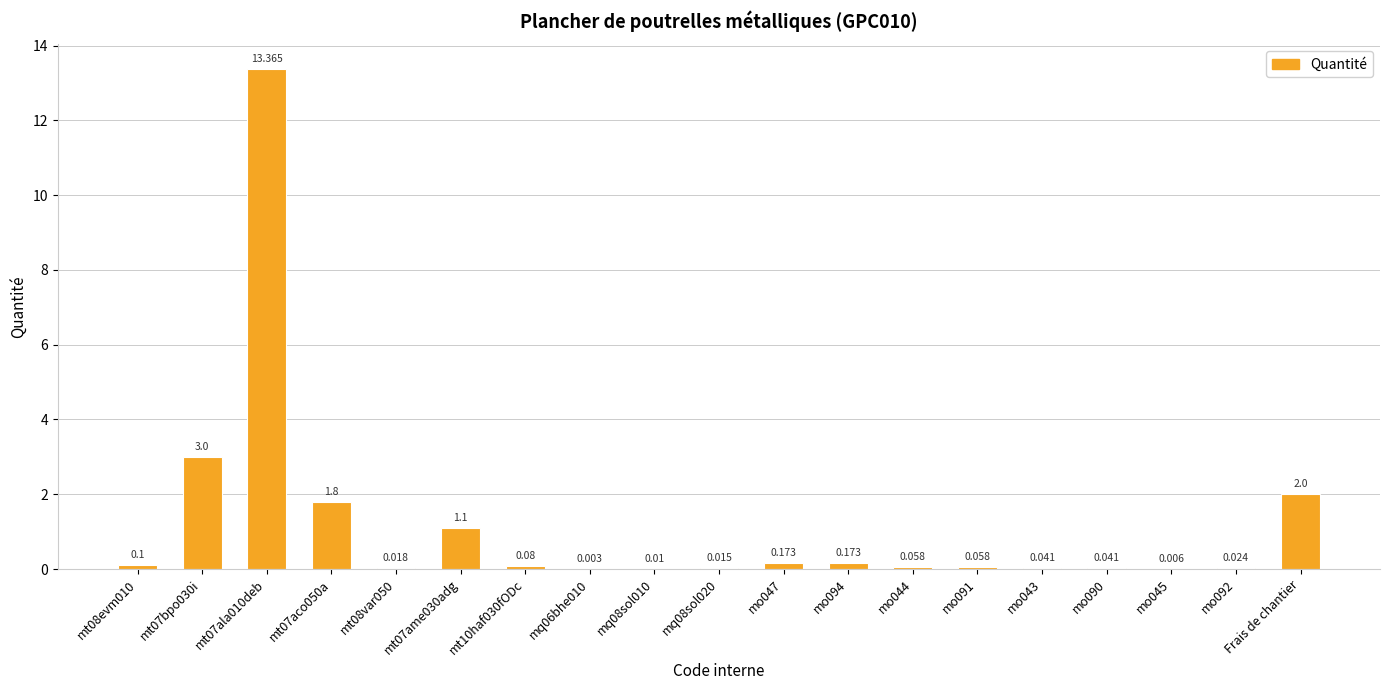

Read the value at mo094.

0.2